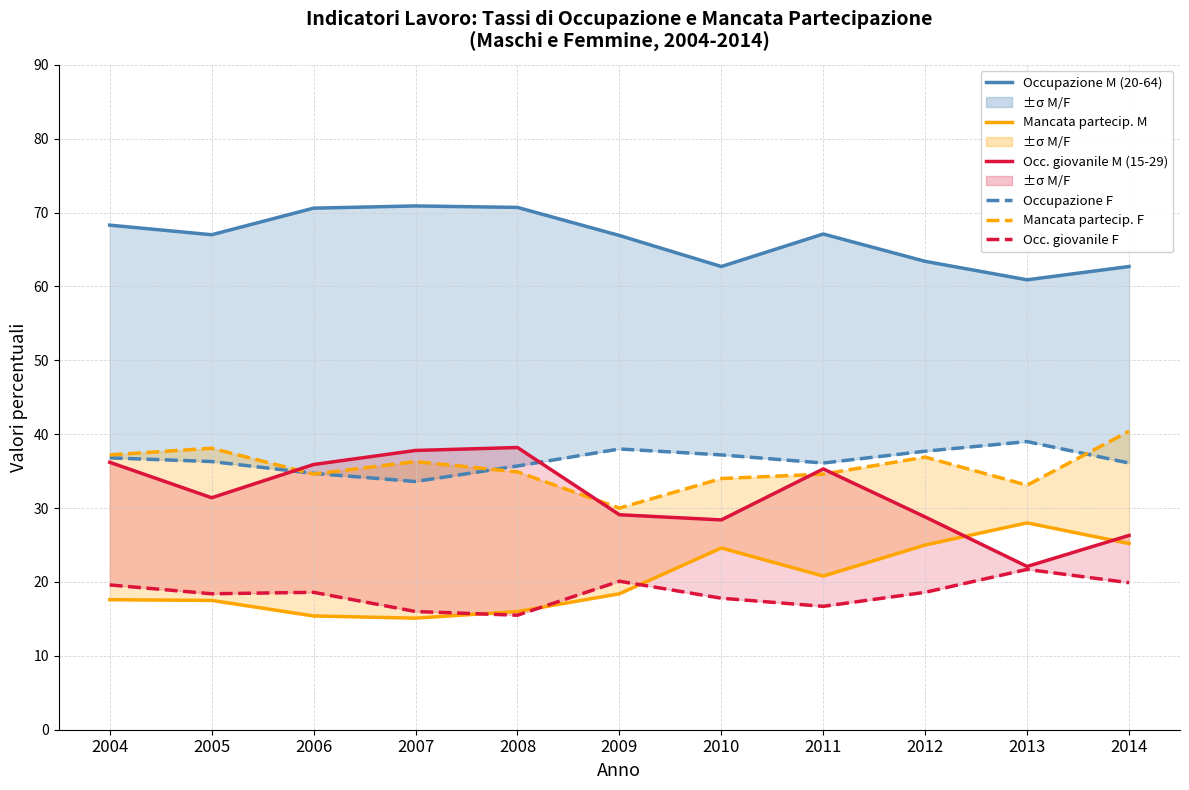

What is the smallest value displayed?

15.1